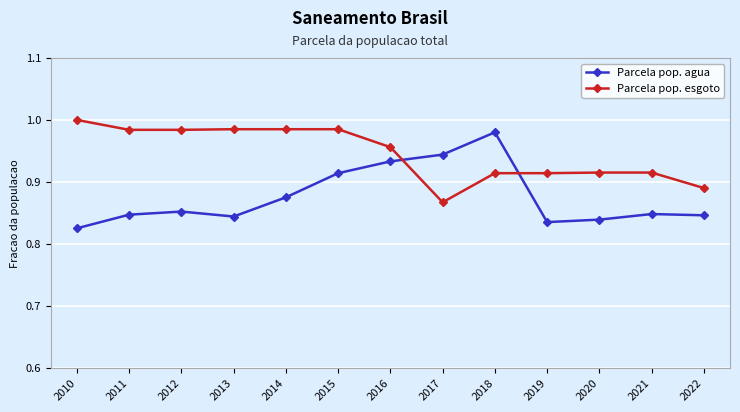

How many categories are shown in the chart?

13